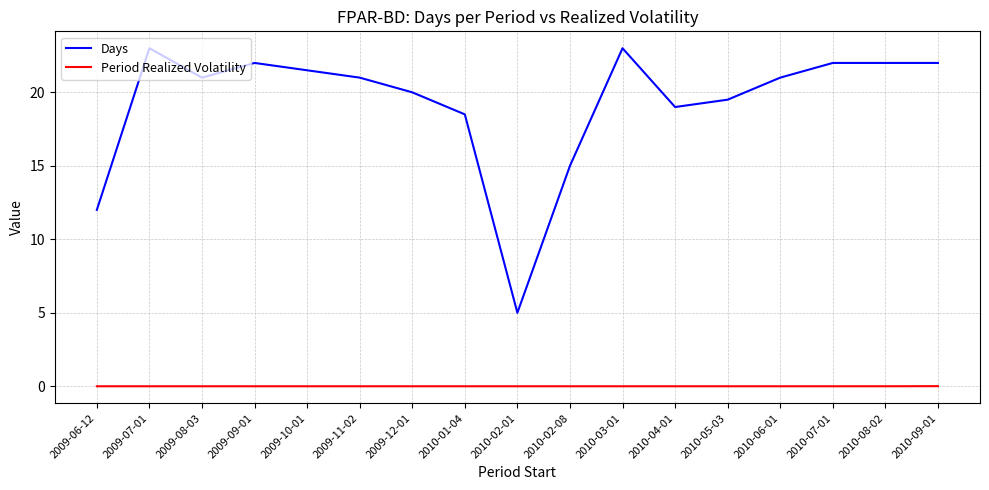

True or false: Period Realized Volatility and Days cross at least once.

False